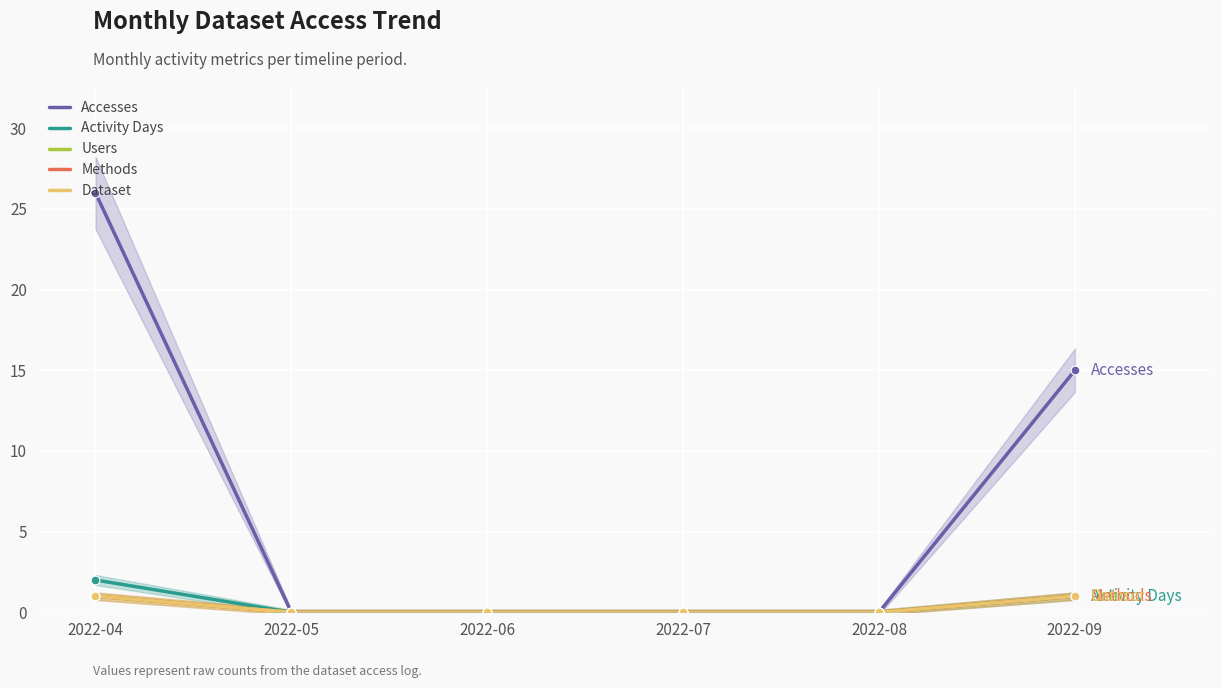

At which category is the sum across all series the highest?

2022-04